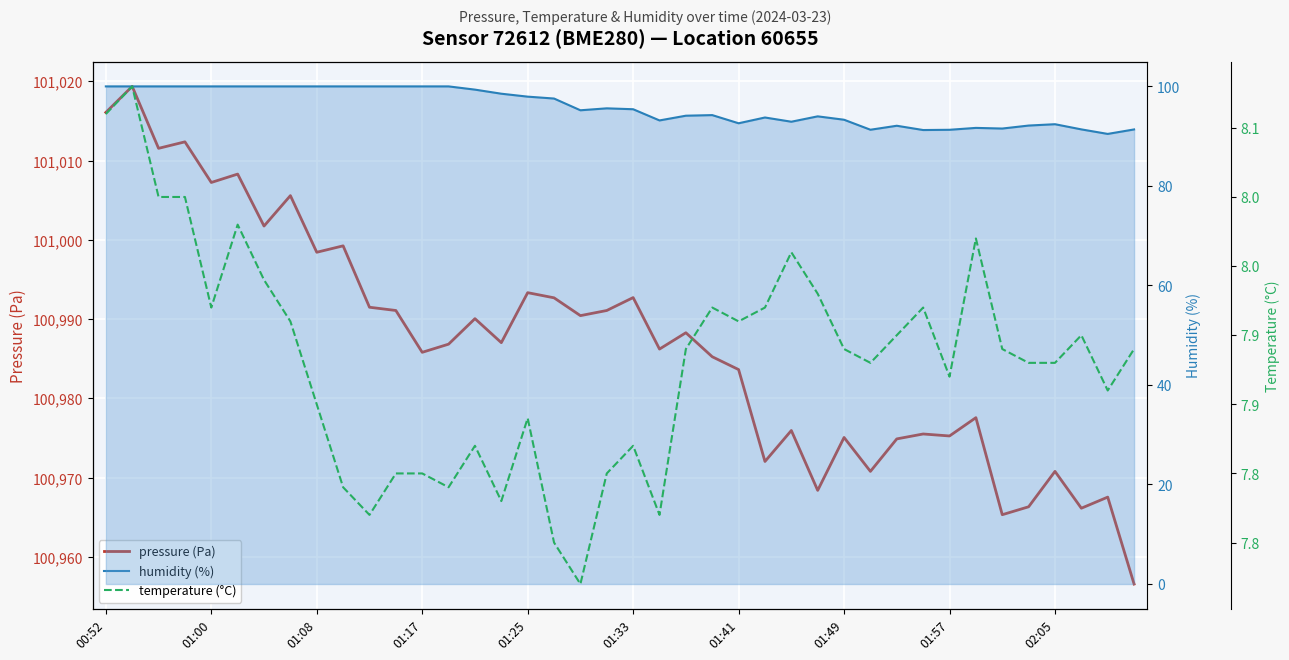

Which series changed the most between 00:52 and 01:41?

pressure